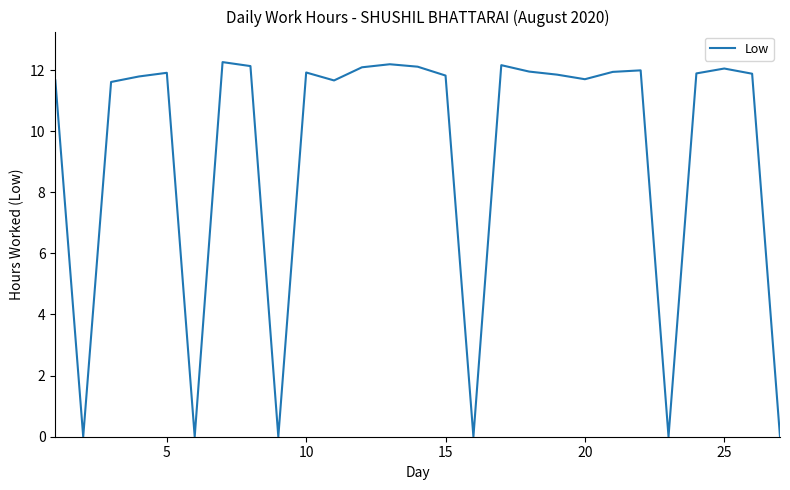

What is the greatest value displayed?

12.3